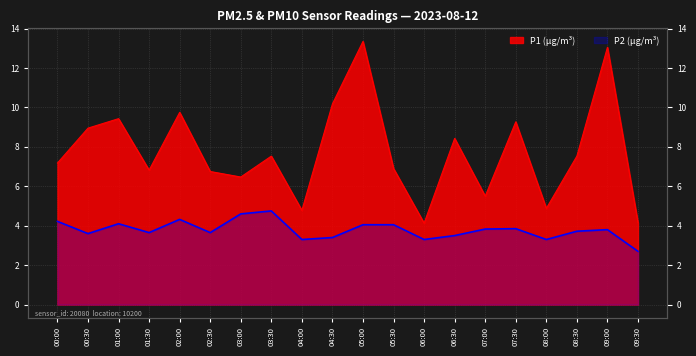

Which series has the widest spread of values?

P1